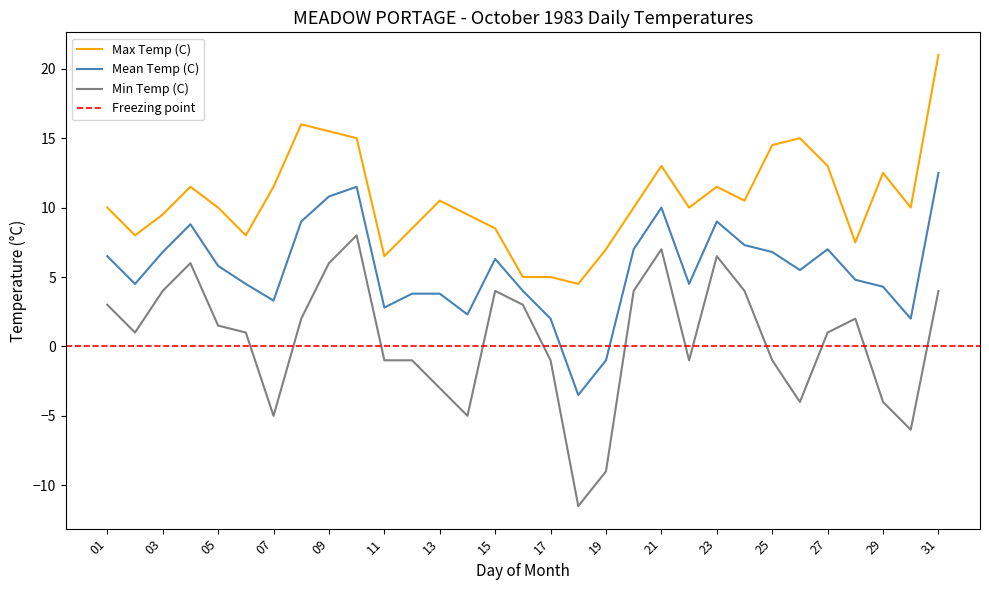

The value of Min Temp (C) at 23 is 6.5. True or false?

True